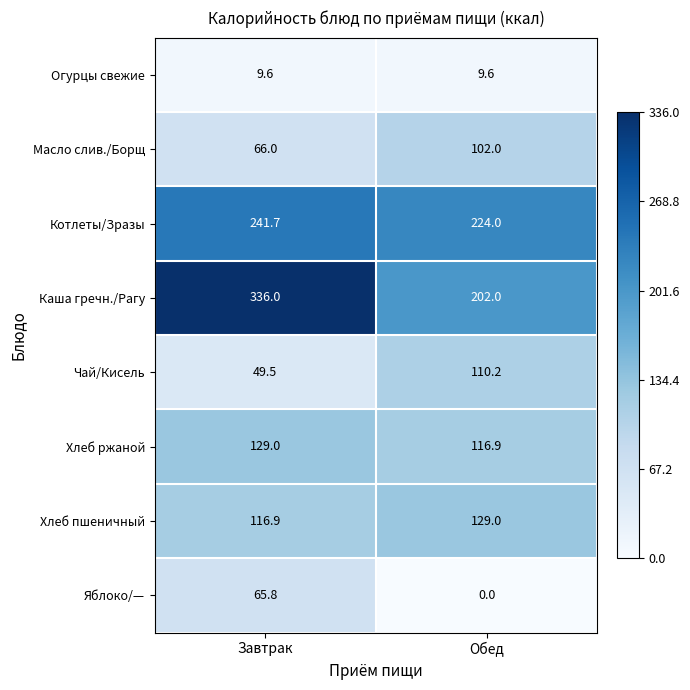

The value of Масло слив./Борщ at Обед is 180.5. True or false?

False